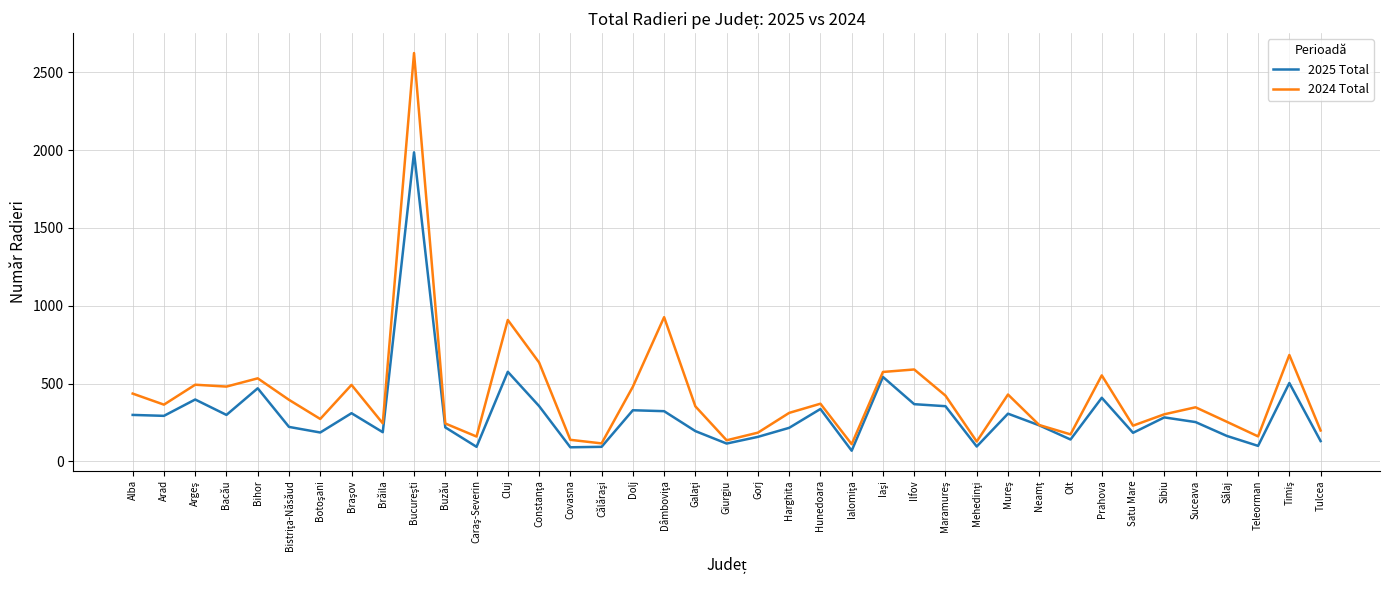

Which series has the largest total across all categories?

2024 Total